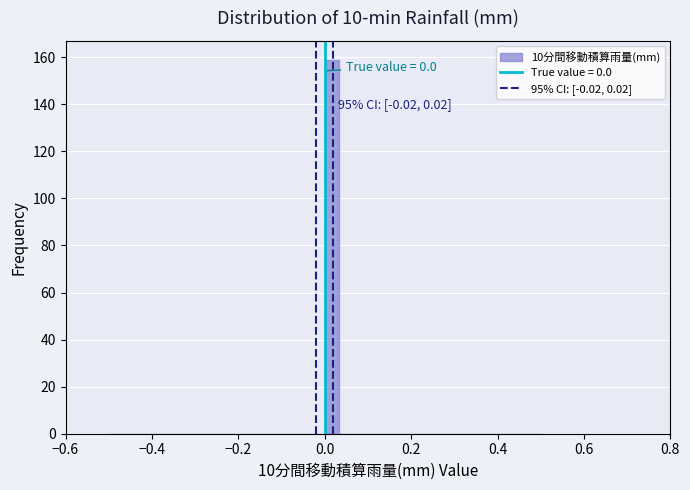

Around what value on the x-axis is the tallest bar? Give the approximate position of its centre, as read against the axis.

0.02